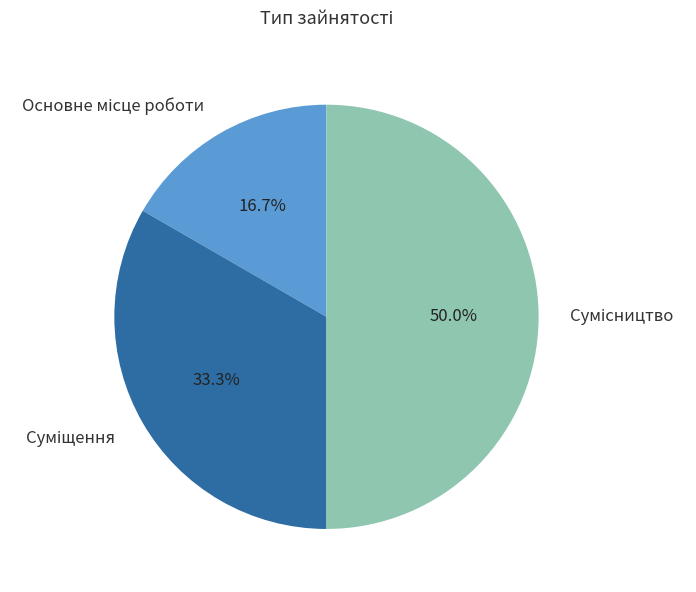

Which has a higher value, Суміщення or Сумісництво?

Сумісництво